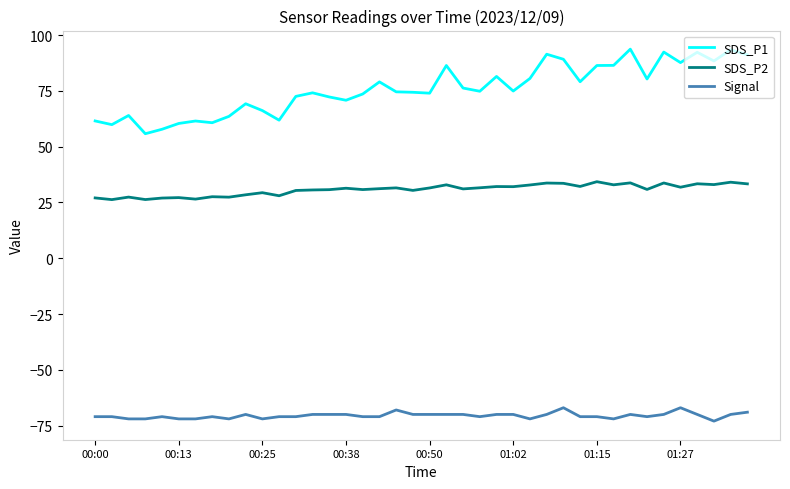

What is the highest value of the Signal series?

-67.0